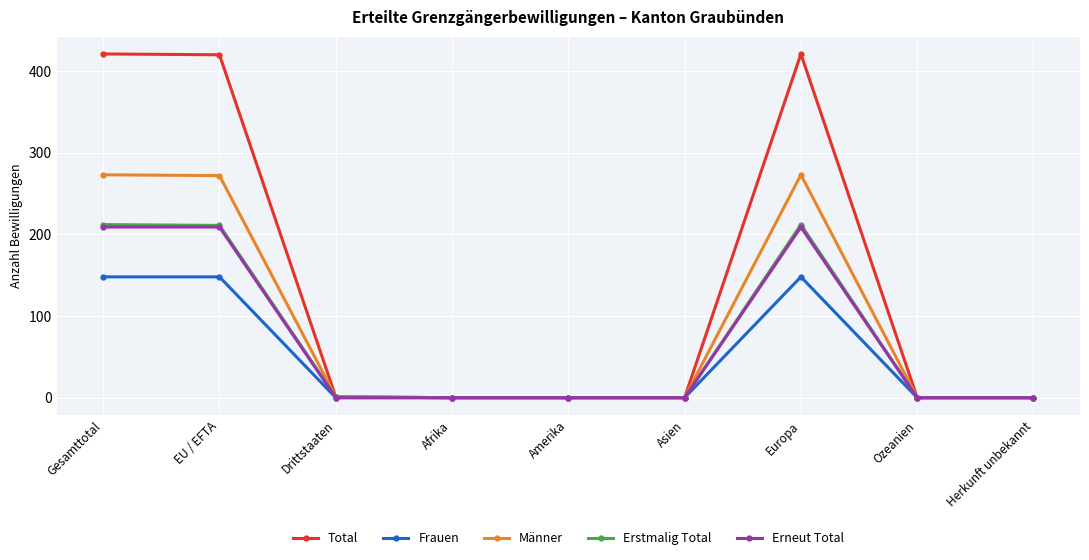

What is the maximum value shown in the chart?

421